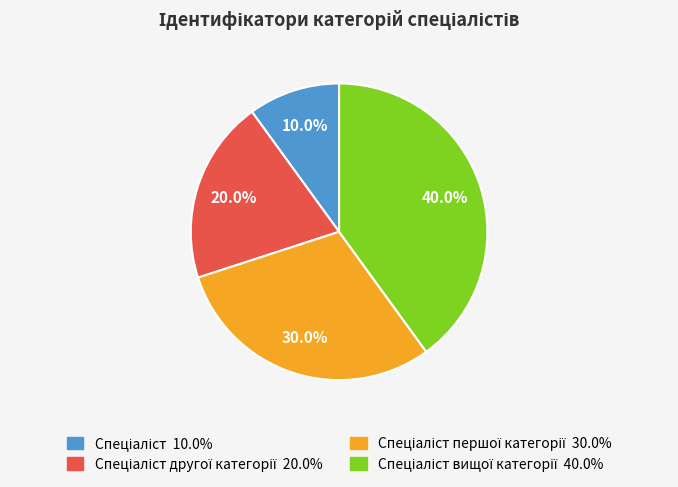

Count the number of slices in the pie.

4